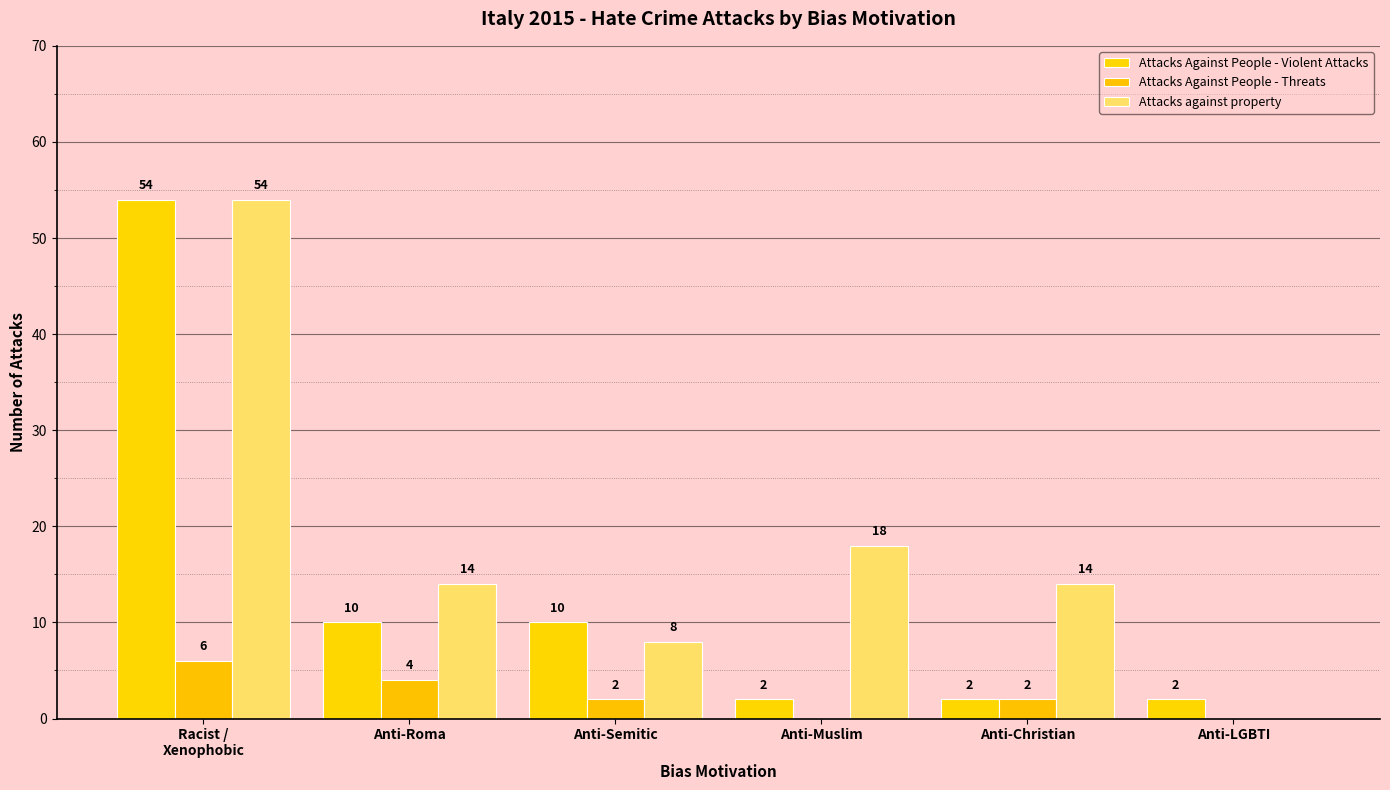

Which has a higher value, Anti-Semitic or Anti-LGBTI?

Anti-Semitic